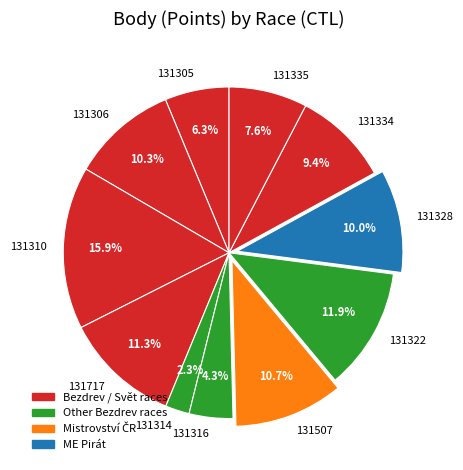

What percentage is the 131322 slice, to the nearest percent?

12%